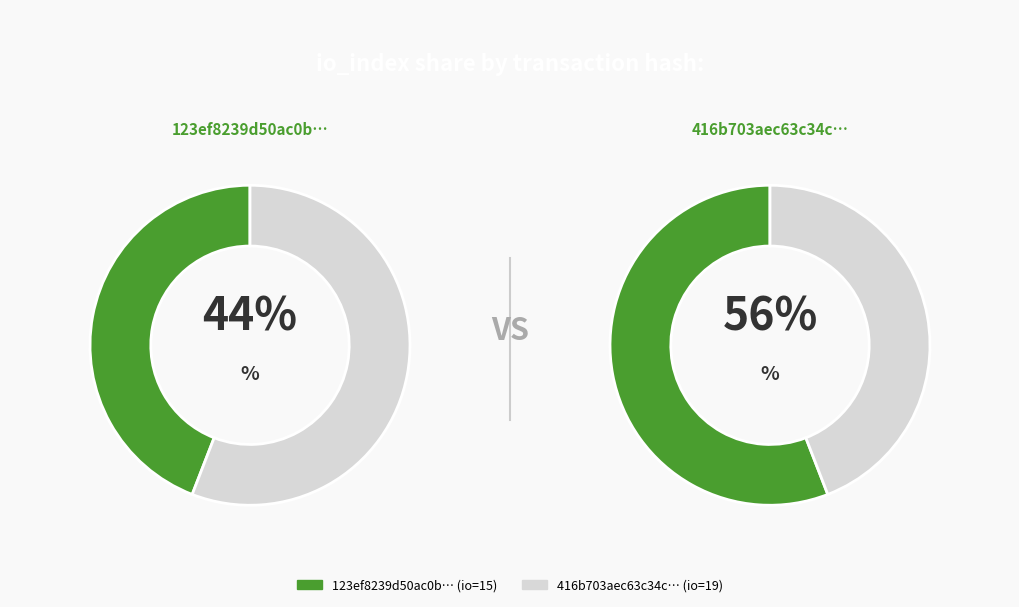

Which slice is the largest?

io_index: 19